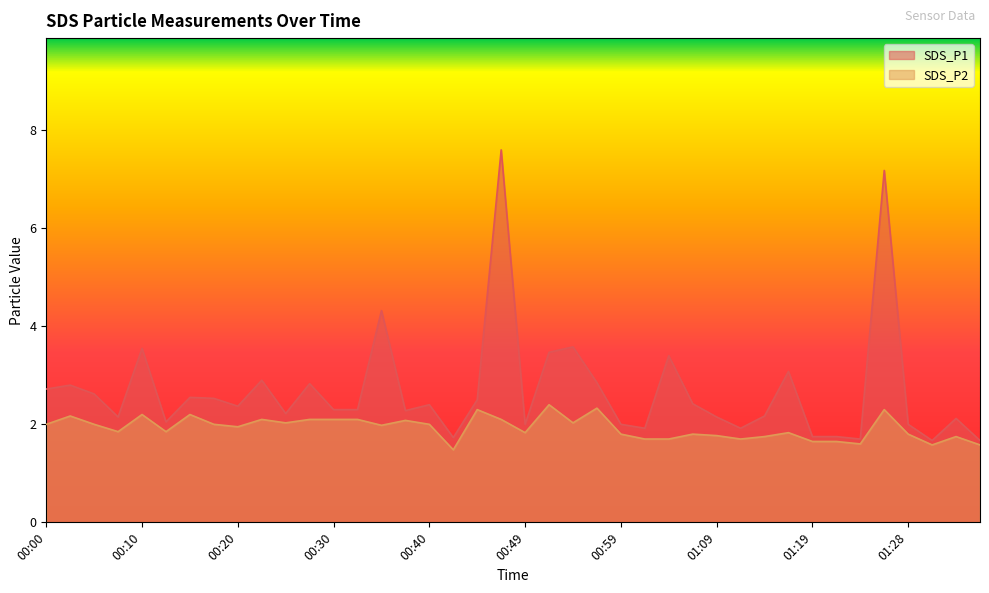

List the series in order of their overall mean, highest first.

SDS_P1, SDS_P2